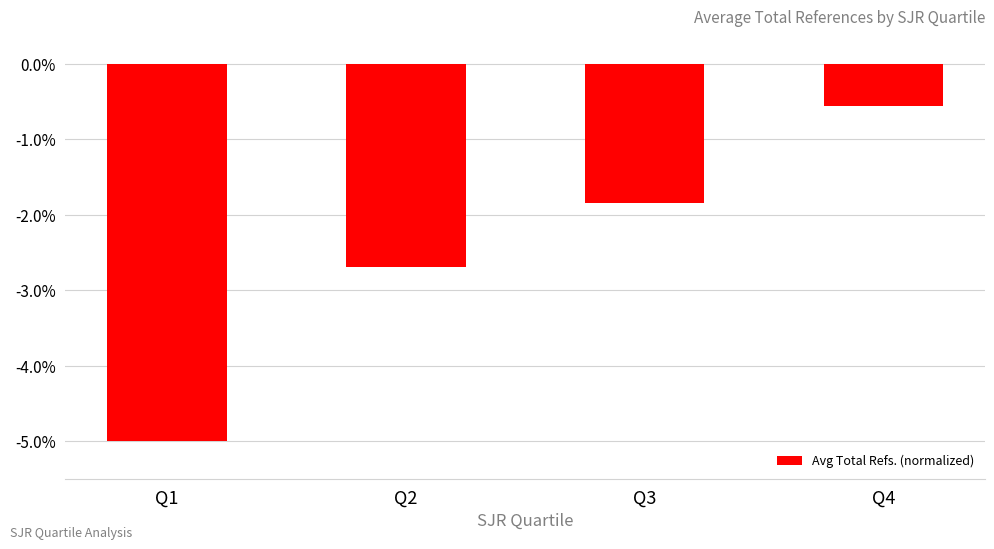

Where does the data first go above -1?

Q4